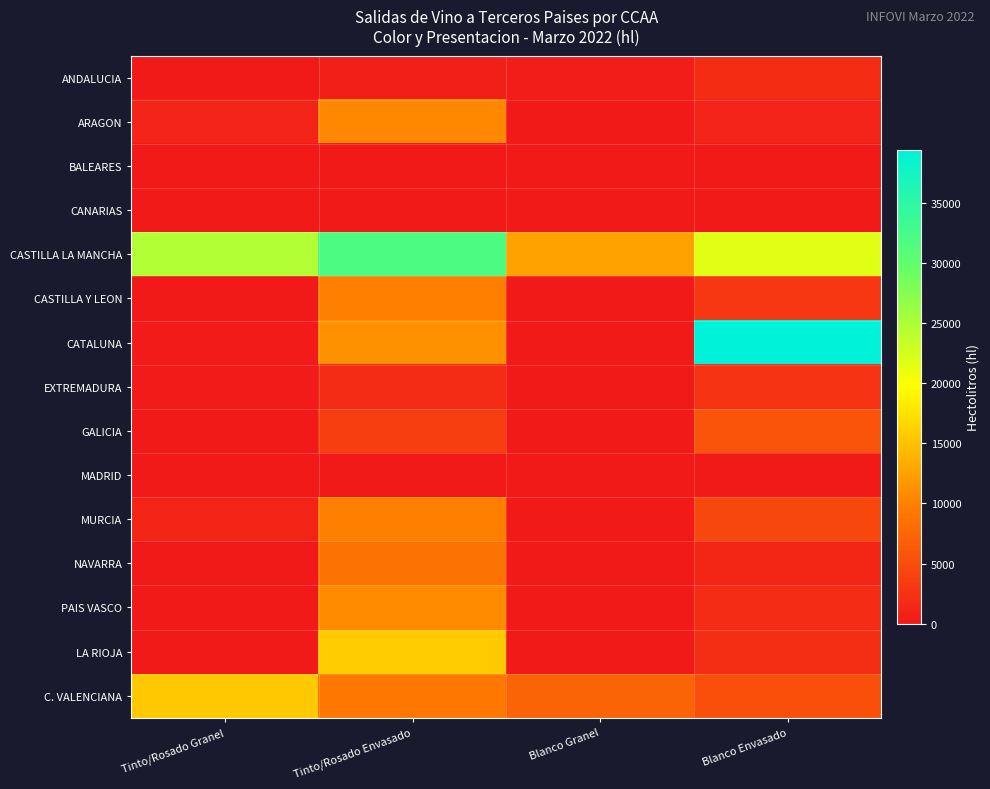

Rank the series at Blanco Granel from highest to lowest value.

CASTILLA LA MANCHA, C. VALENCIANA, ANDALUCIA, ARAGON, MURCIA, CATALUNA, PAIS VASCO, GALICIA, LA RIOJA, BALEARES, CANARIAS, CASTILLA Y LEON, EXTREMADURA, MADRID, NAVARRA